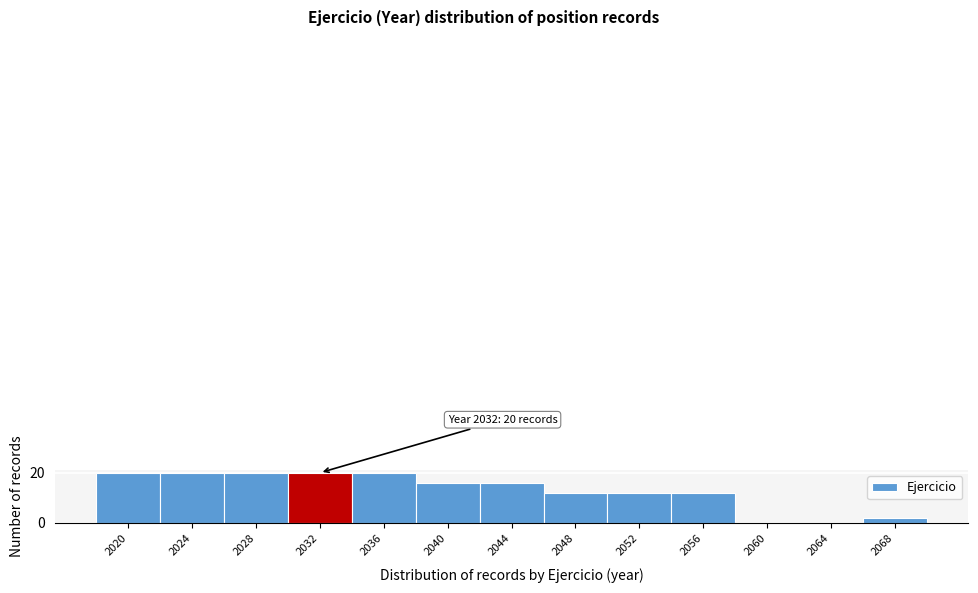

Reading left to right, transcribe all the data shown in this chart.

2020=20	2024=20	2028=20	2032=20	2036=20	2040=16	2044=16	2048=12	2052=12	2056=12	2060=0	2064=0	2068=2